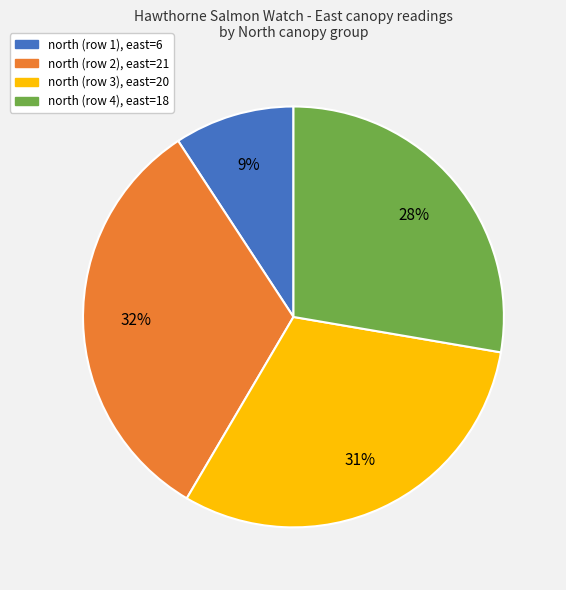

Is there any slice that represents more than half of the pie?

No